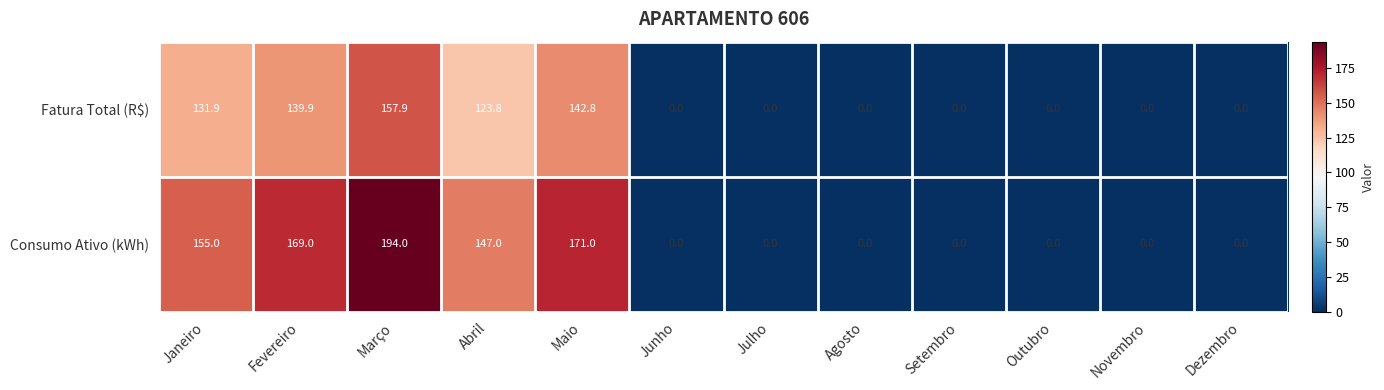

The value of Consumo Ativo (kWh) at Janeiro is 43.8. True or false?

False